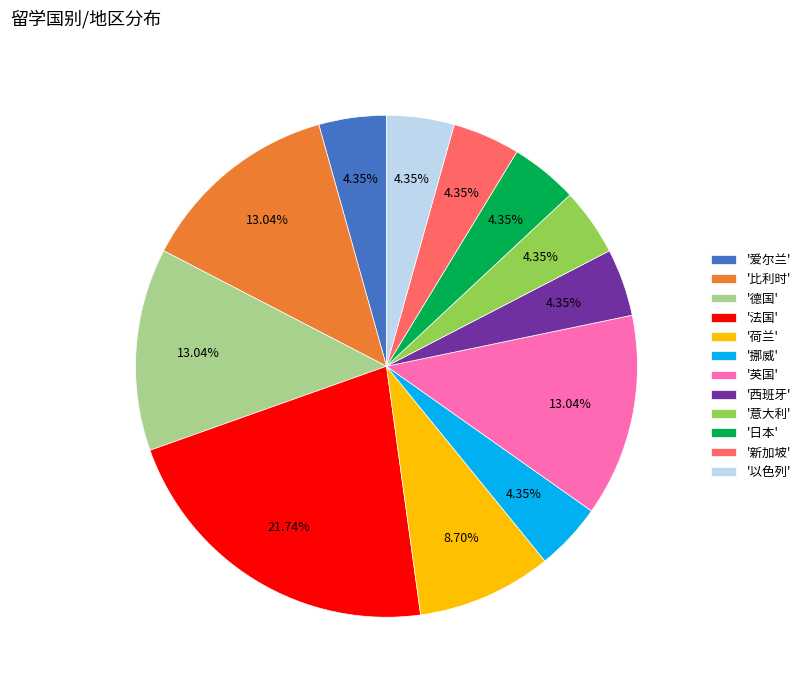

Which slice is the largest?

'法国'